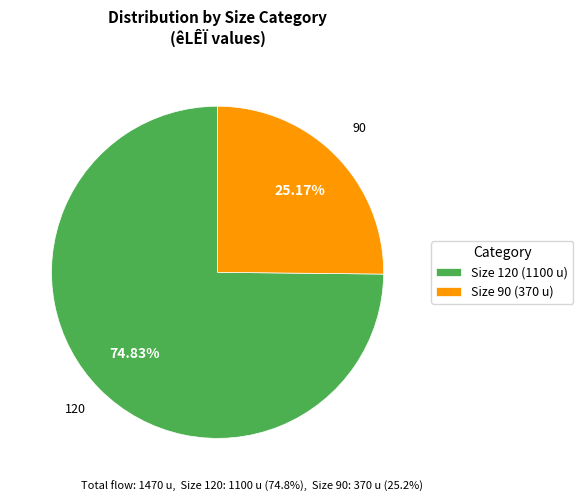

Rank the categories by value from highest to lowest.

Size 120 (1100 u), Size 90 (370 u)